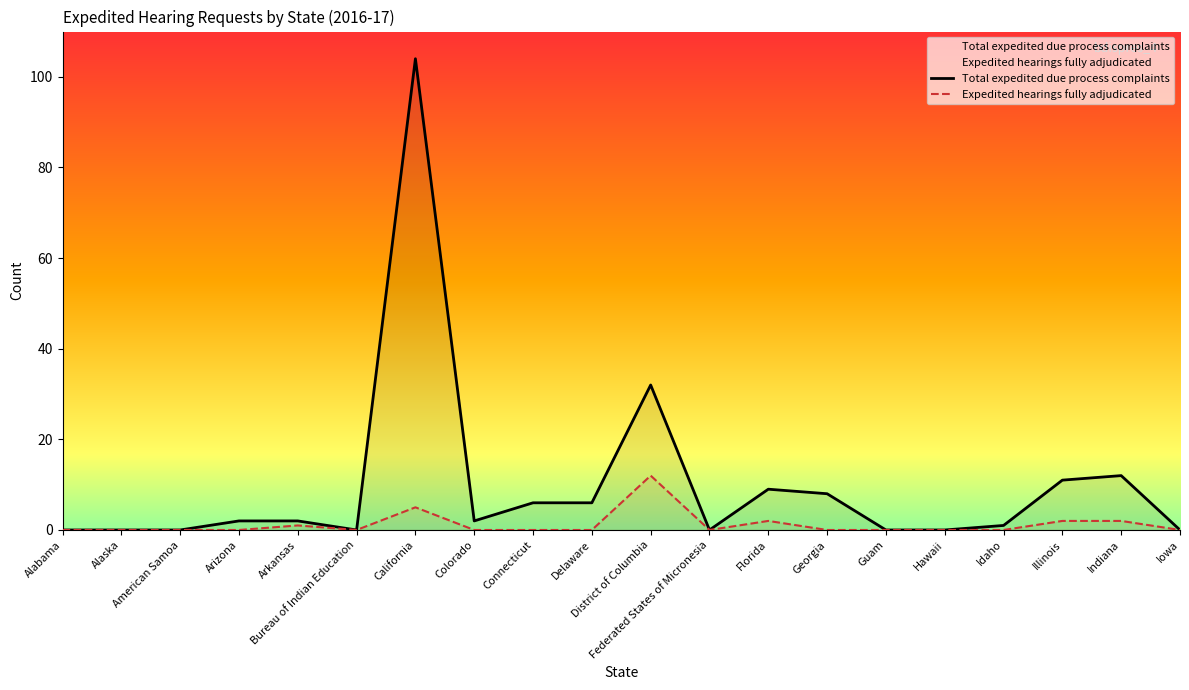

At which label does Expedited hearings fully adjudicated reach its peak?

District of Columbia